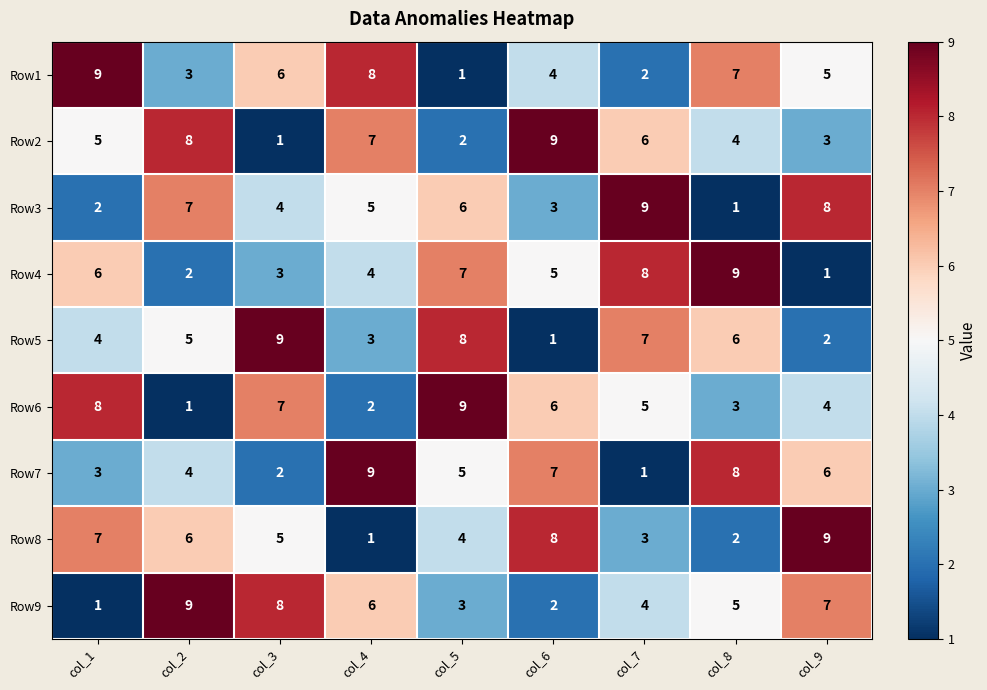

What is the maximum value for Row5?

9